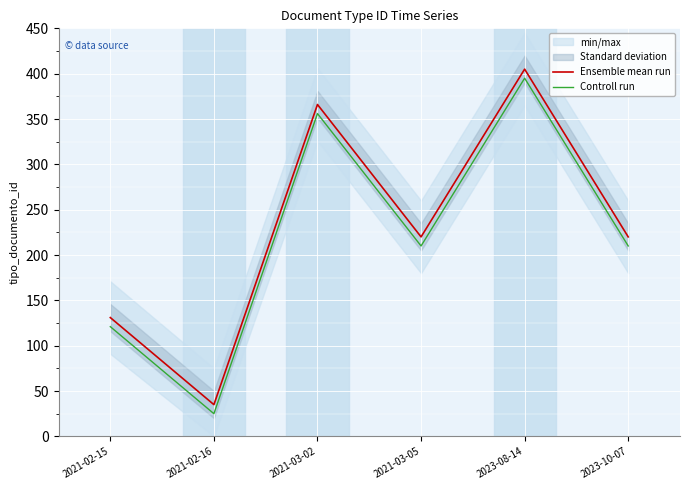

Reading right to left, transcribe all the data shown in this chart.

Ensemble mean run: 220	405	220	366	35	131
Controll run: 210	395	210	356	25	121